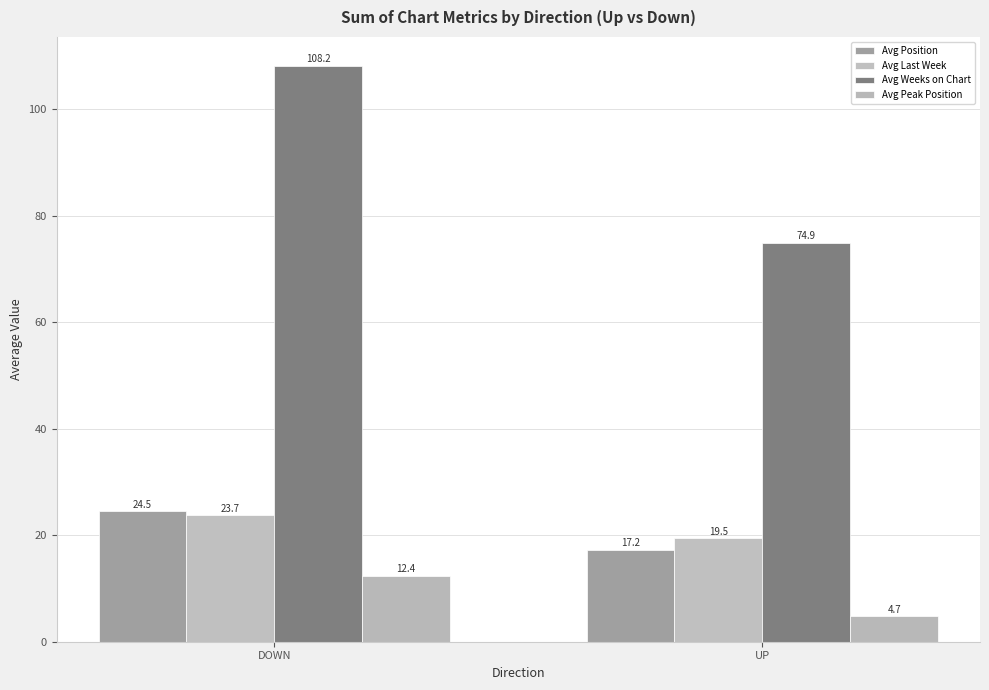

Reading left to right, extract all data points from this chart.

Avg Position: DOWN=24.5	UP=17.2
Avg Last Week: DOWN=23.7	UP=19.5
Avg Weeks on Chart: DOWN=108.2	UP=74.9
Avg Peak Position: DOWN=12.4	UP=4.7